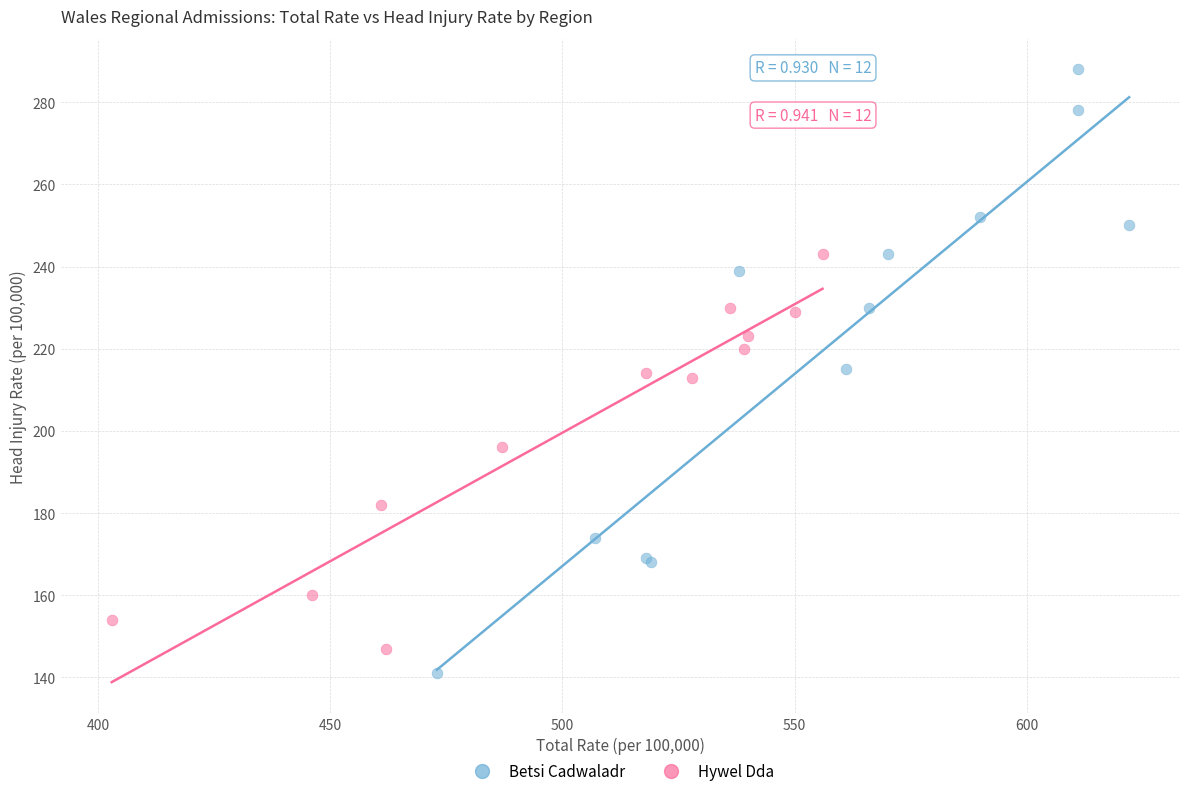

Which series contains the highest Y value?

Betsi Cadwaladr